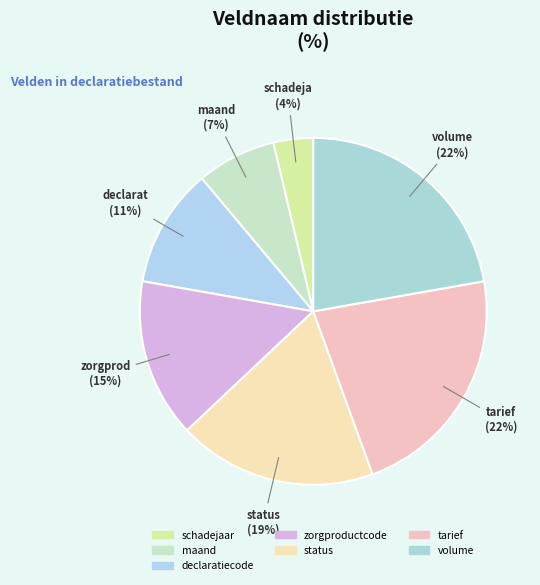

Count the number of slices in the pie.

7